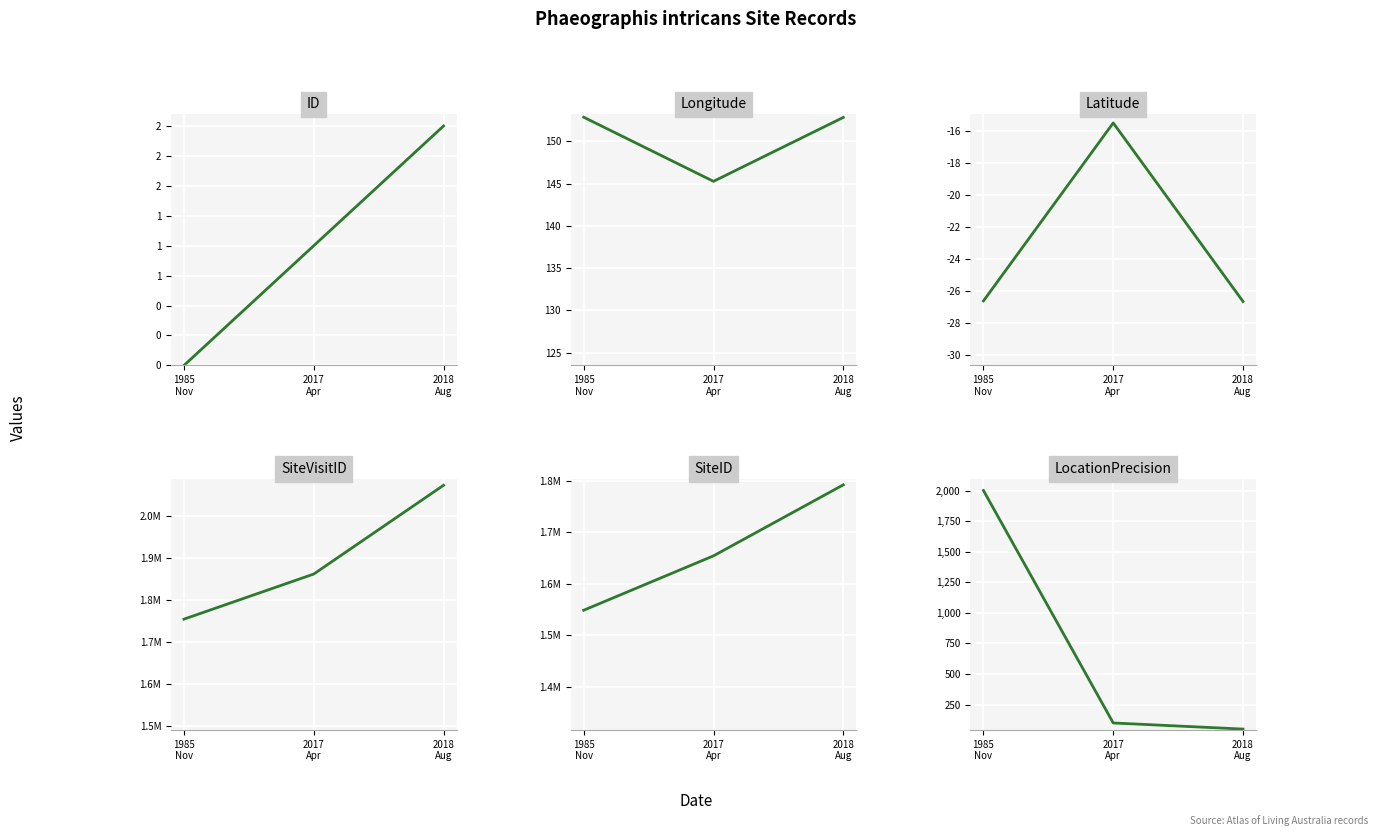

How many values in the SiteID series exceed 1653982?

1